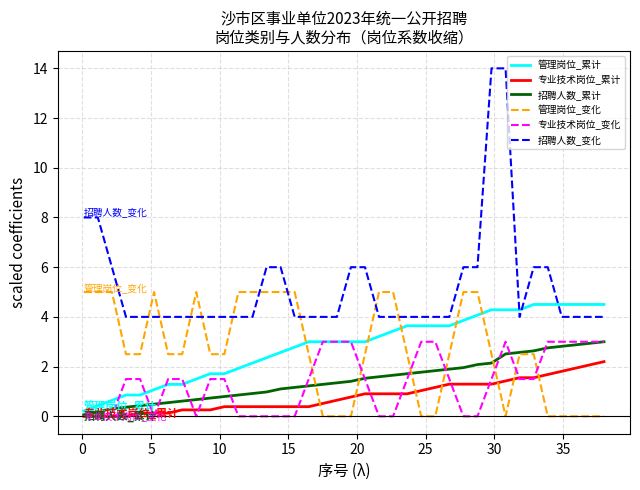

True or false: 招聘人数_变化 and 管理岗位_累计 cross at least once.

True